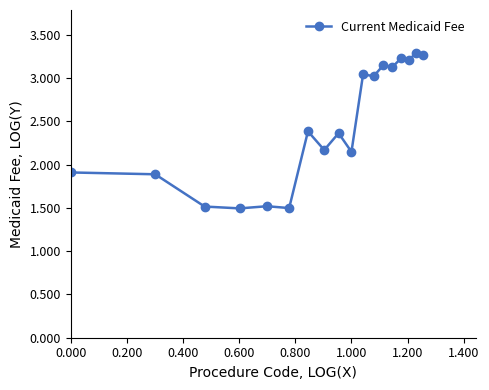

What is the difference between the maximum and minimum values?

1.8